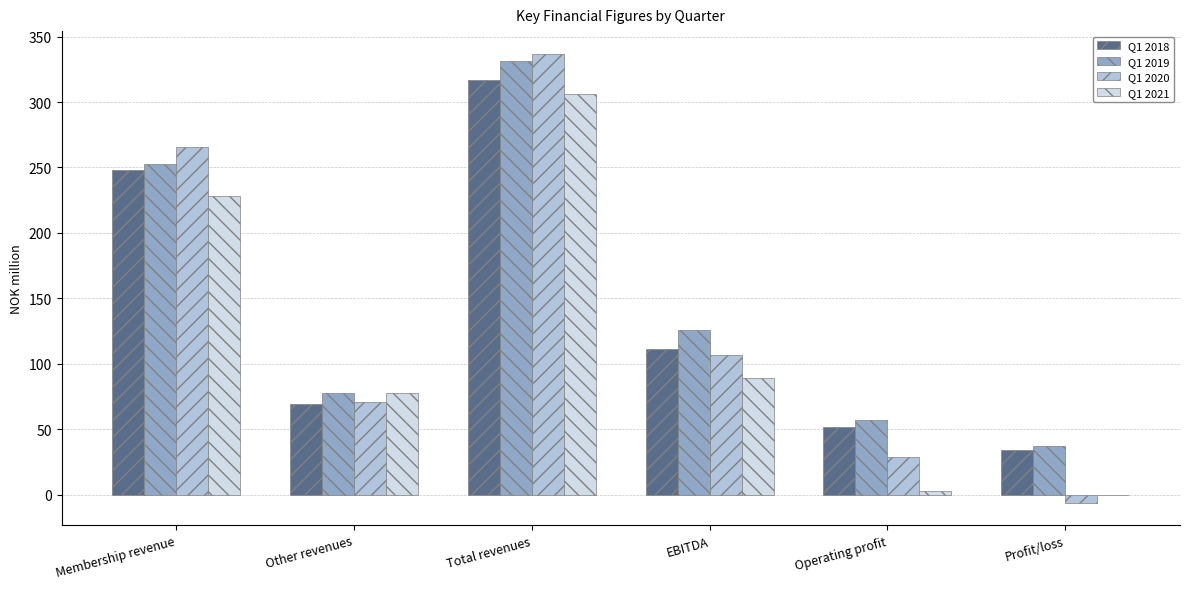

At which category does the chart reach its peak across all series?

Total revenues